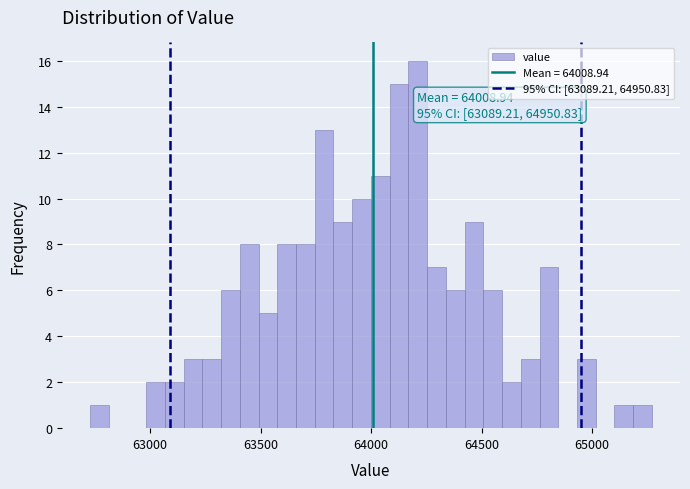

Read against the x-axis, roughly where is the centre of the tallest bar?

64200